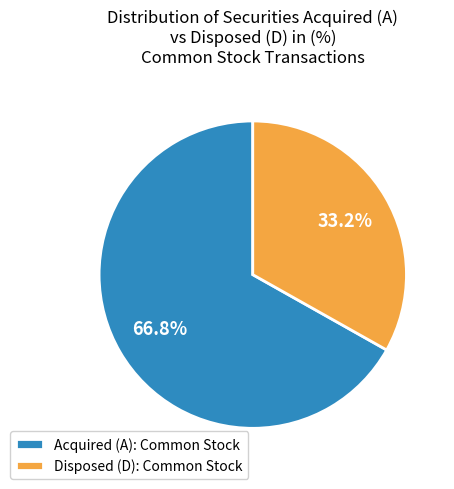

Between Disposed (D): Common Stock and Acquired (A): Common Stock, which is larger?

Acquired (A): Common Stock